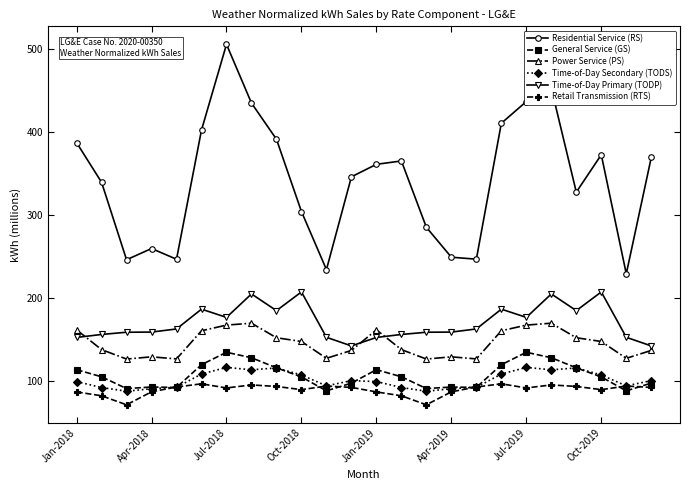

What is the value of the Retail Transmission (RTS) point at the 20th from the left?

94.7